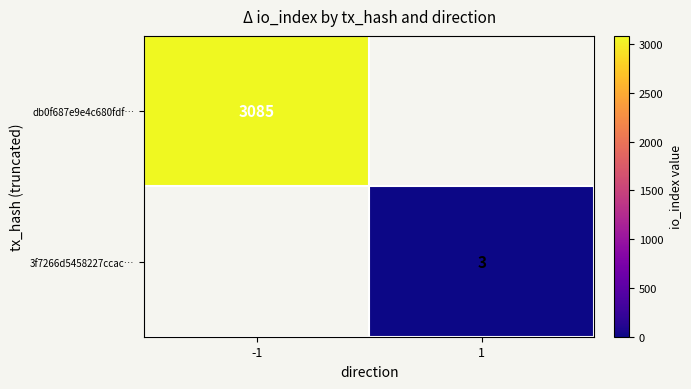

True or false: 3f7266d5458227ccac… has a value of 5.2 at 1.

False